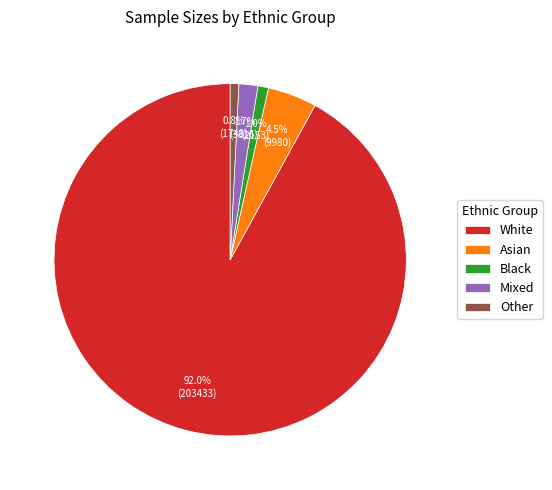

To the nearest percent, what portion does Mixed represent?

2%